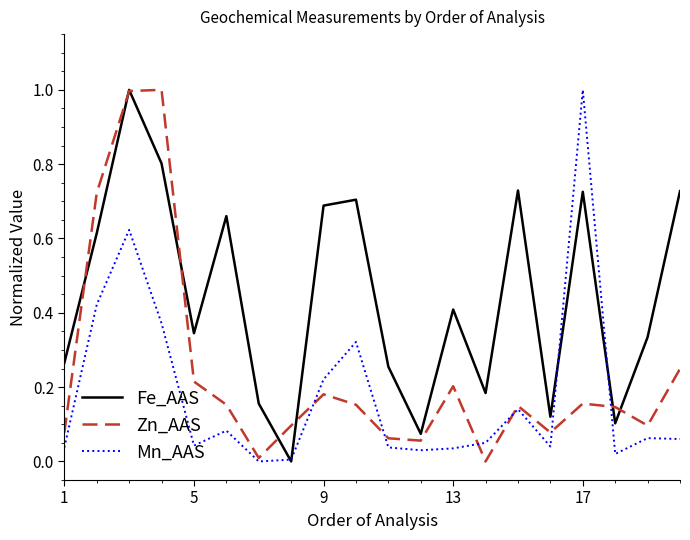

What is the greatest value displayed?

1.0